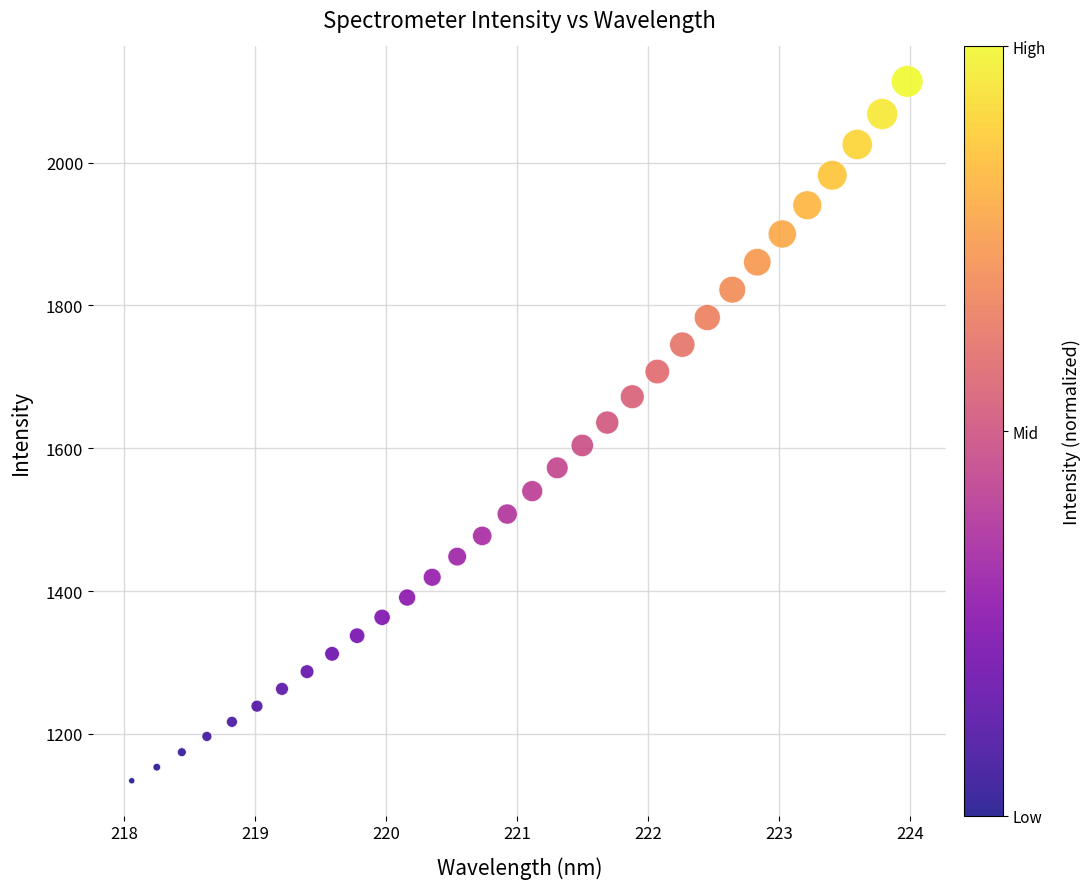

What is the range of Y values (max minus min)?

979.2